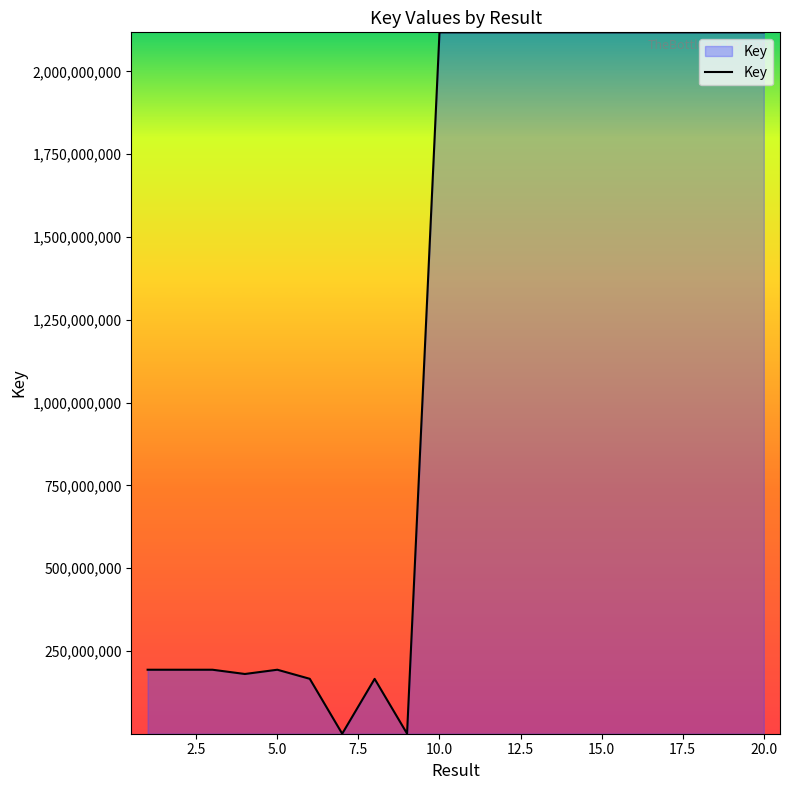

What is the difference between the maximum and minimum values?

2117872630